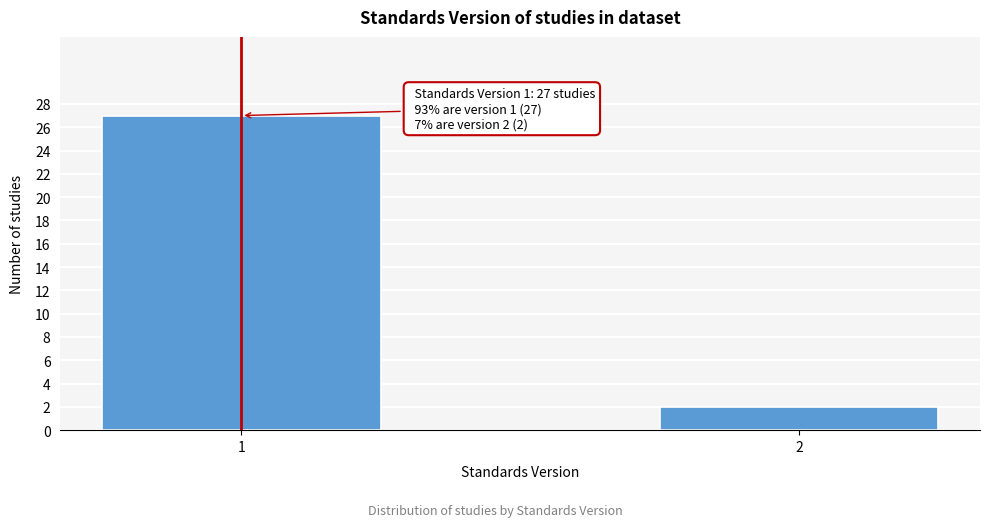

Reading left to right, list all the values displayed in this chart.

27	2